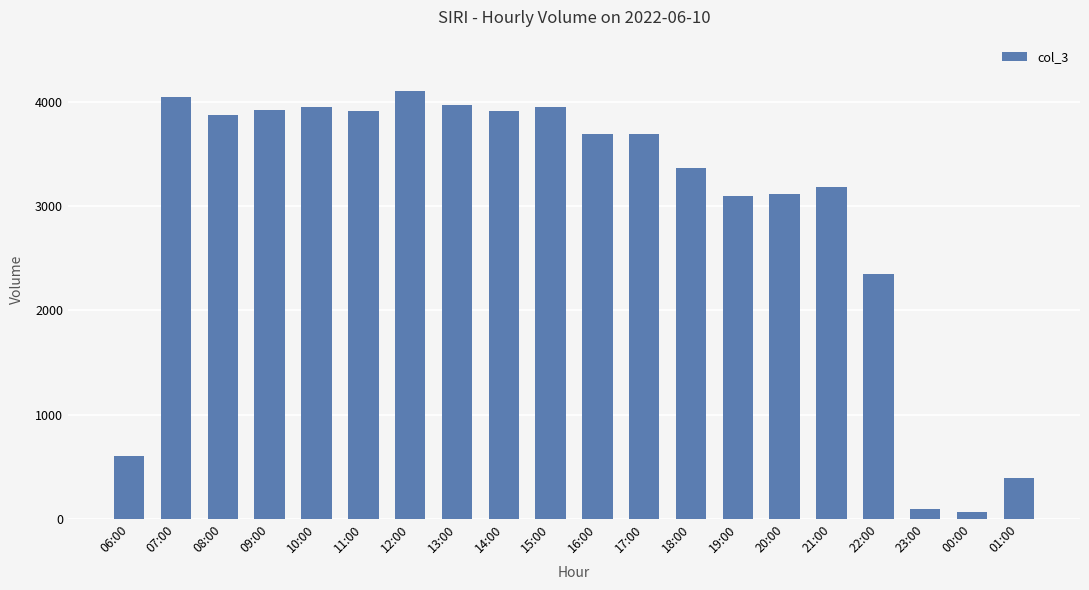

Which label corresponds to the largest value in the chart?

12:00